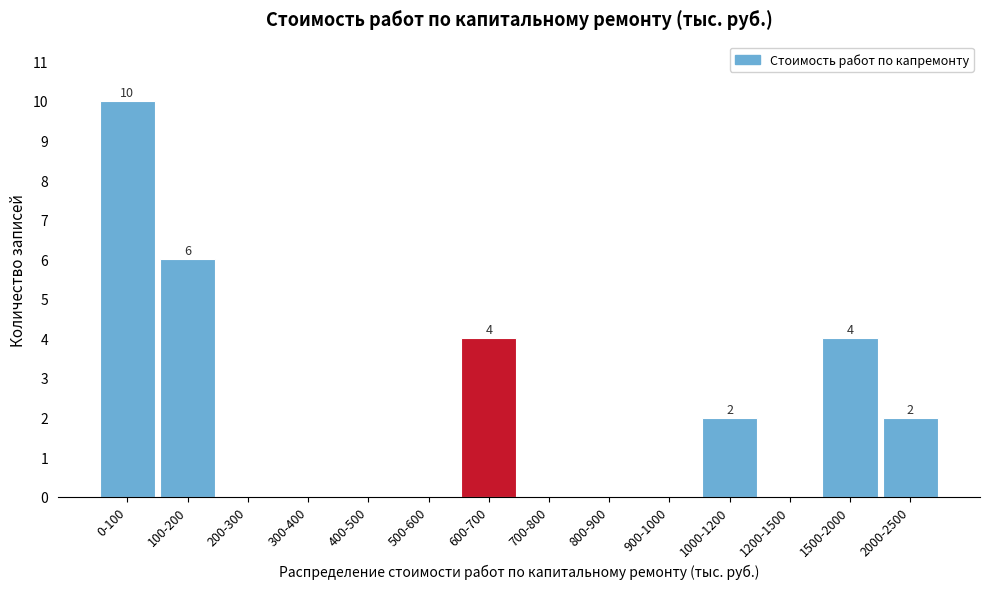

Reading left to right, transcribe all the data shown in this chart.

0-100=10	100-200=6	200-300=0	300-400=0	400-500=0	500-600=0	600-700=4	700-800=0	800-900=0	900-1000=0	1000-1200=2	1200-1500=0	1500-2000=4	2000-2500=2